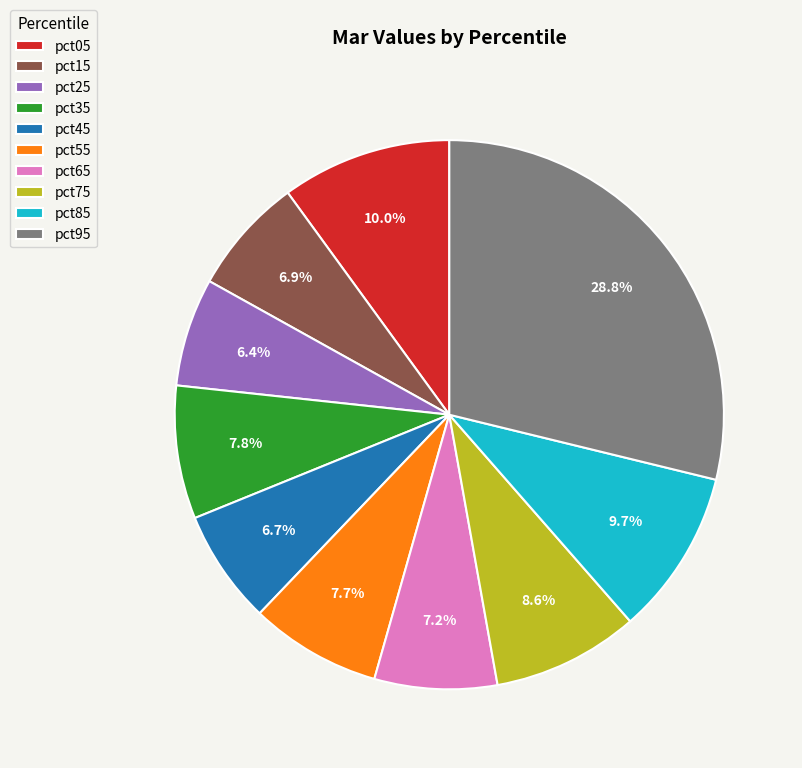

Count the number of slices in the pie.

10